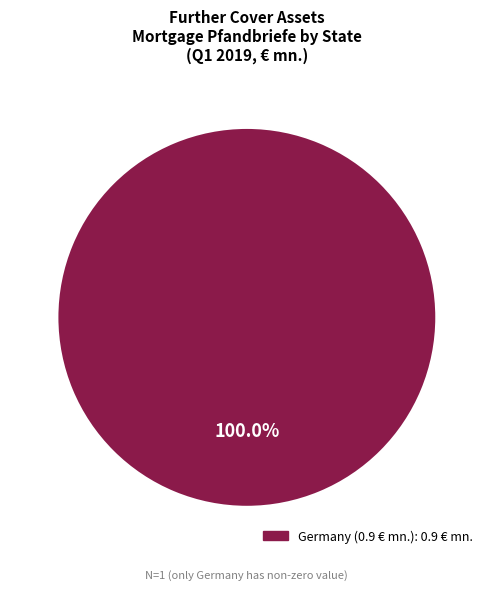

Is there any slice that represents more than half of the pie?

Yes